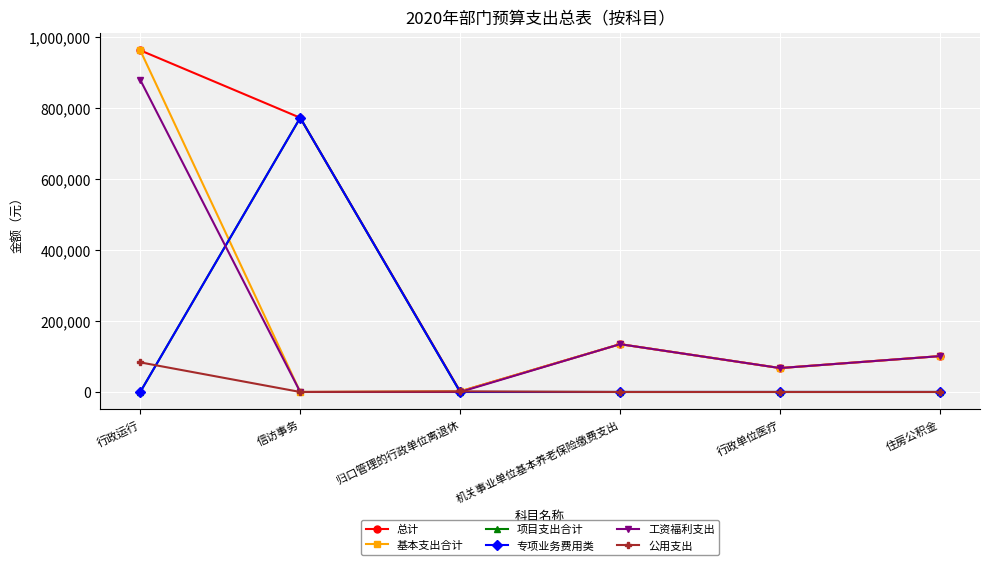

Does the chart have visible grid lines?

Yes